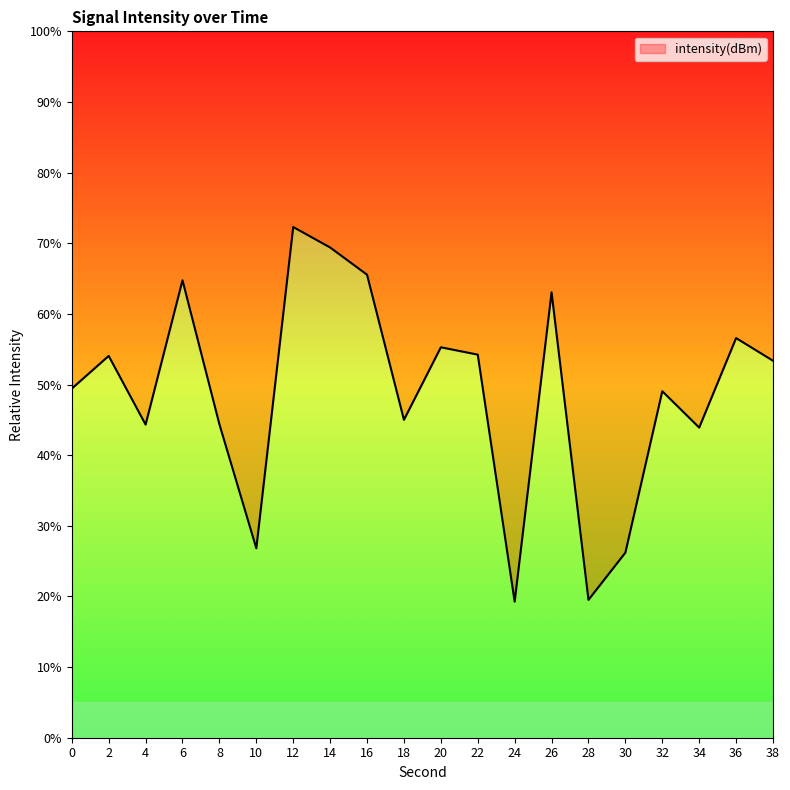

Rank the categories by value from lowest to highest.

24, 28, 30, 10, 34, 4, 8, 18, 32, 0, 38, 2, 22, 20, 36, 26, 6, 16, 14, 12